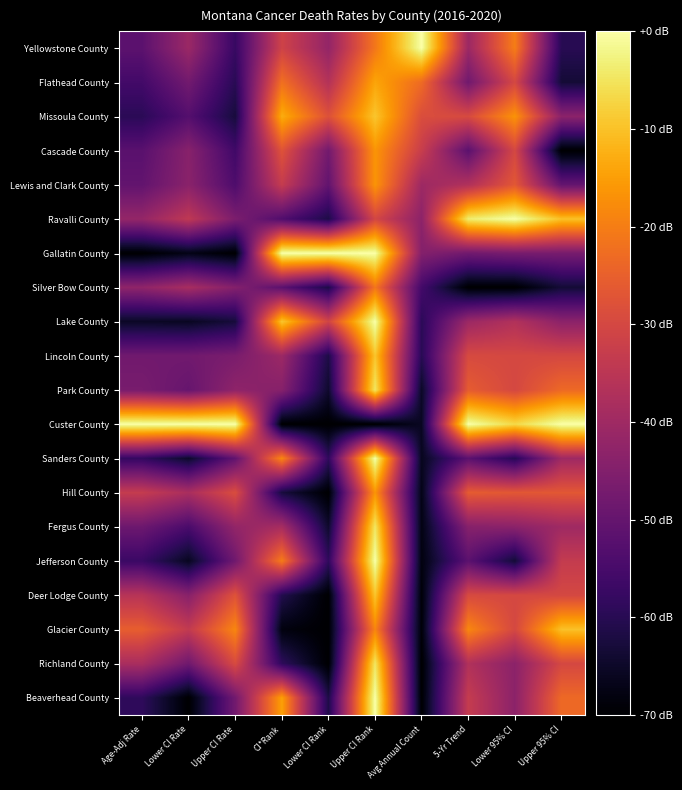

At which category is the sum across all series the highest?

Upper CI Rank